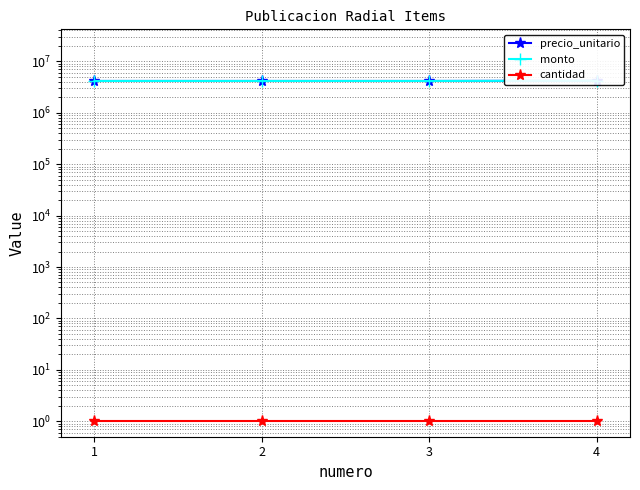

What is the greatest value displayed?

4200000